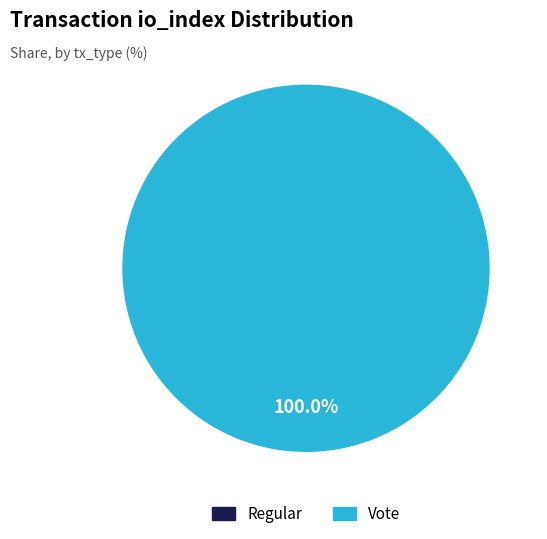

What is the smallest slice in the pie chart?

Regular